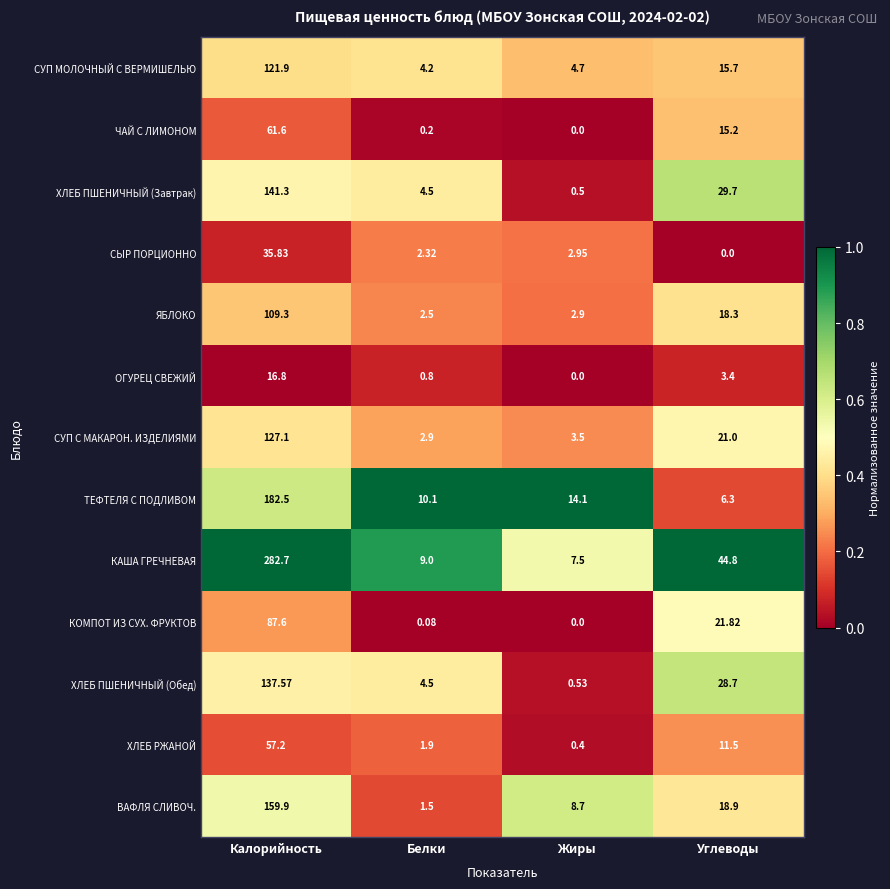

Count the number of data series in this chart.

13